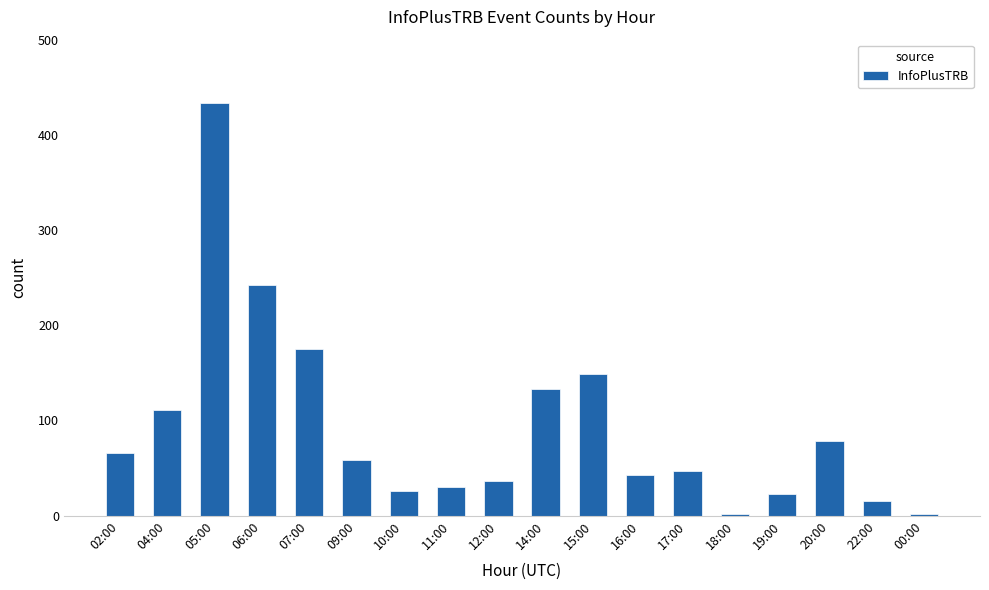

How many values are below 58?

9